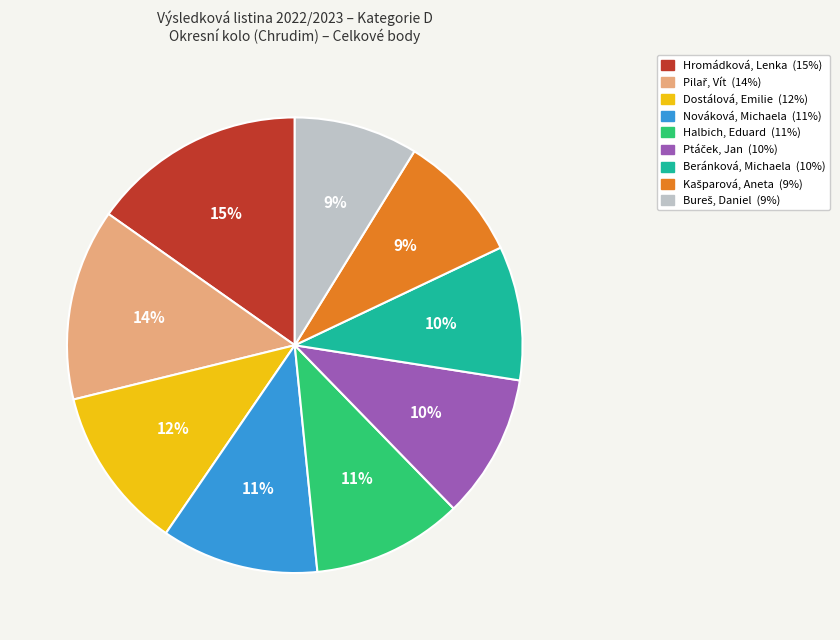

To the nearest percent, what percentage of the pie is Halbich, Eduard?

11%